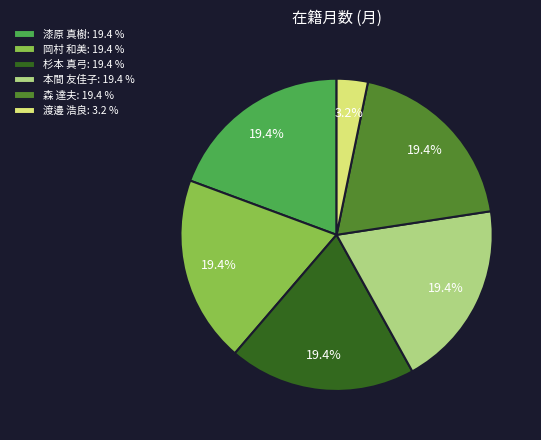

Does any single category account for the majority?

No